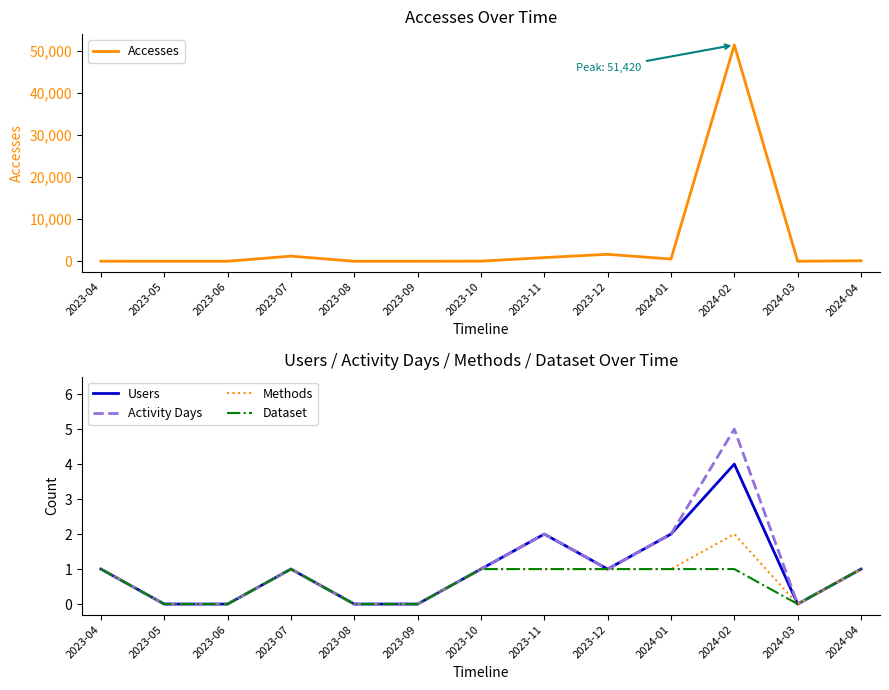

Which series changed the most between 2023-06 and 2024-03?

Accesses